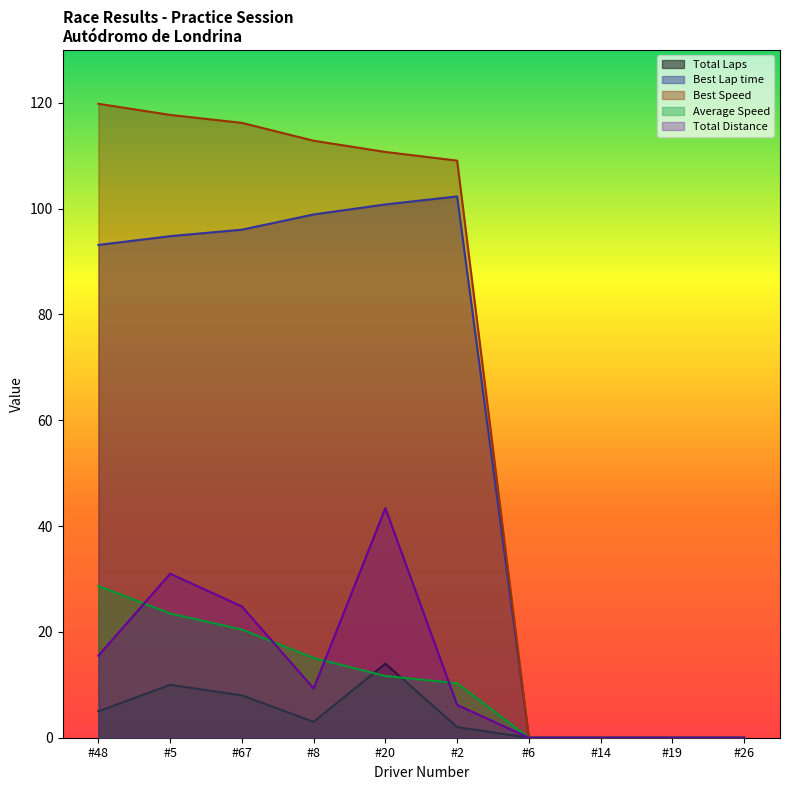

Reading left to right, extract all data points from this chart.

Total Laps: #48=5.0	#5=10.0	#67=8.0	#8=3.0	#20=14.0	#2=2.0	#6=0.0	#14=0.0	#19=0.0	#26=0.0
Best Lap time: #48=93.1	#5=94.8	#67=96.0	#8=98.9	#20=100.8	#2=102.3	#6=0.0	#14=0.0	#19=0.0	#26=0.0
Best Speed: #48=119.8	#5=117.7	#67=116.2	#8=112.8	#20=110.7	#2=109.1	#6=0.0	#14=0.0	#19=0.0	#26=0.0
Average Speed: #48=28.7	#5=23.5	#67=20.4	#8=15.1	#20=11.7	#2=10.3	#6=0.0	#14=0.0	#19=0.0	#26=0.0
Total Distance: #48=15.5	#5=31.0	#67=24.8	#8=9.3	#20=43.4	#2=6.2	#6=0.0	#14=0.0	#19=0.0	#26=0.0